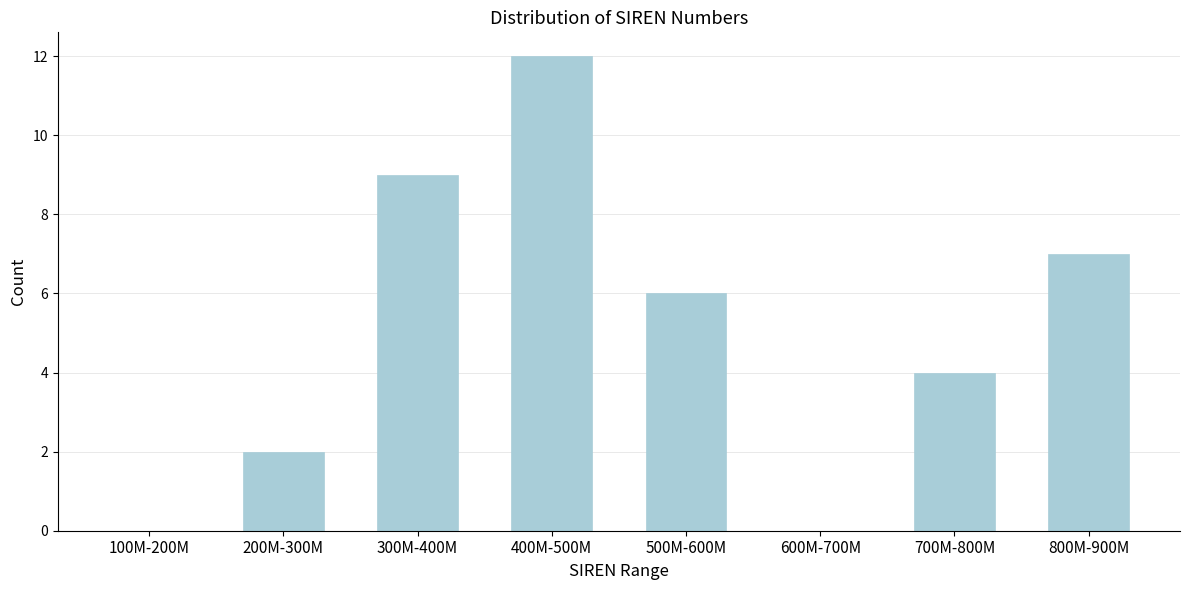

Reading left to right, transcribe all the data shown in this chart.

100M-200M=0	200M-300M=2	300M-400M=9	400M-500M=12	500M-600M=6	600M-700M=0	700M-800M=4	800M-900M=7